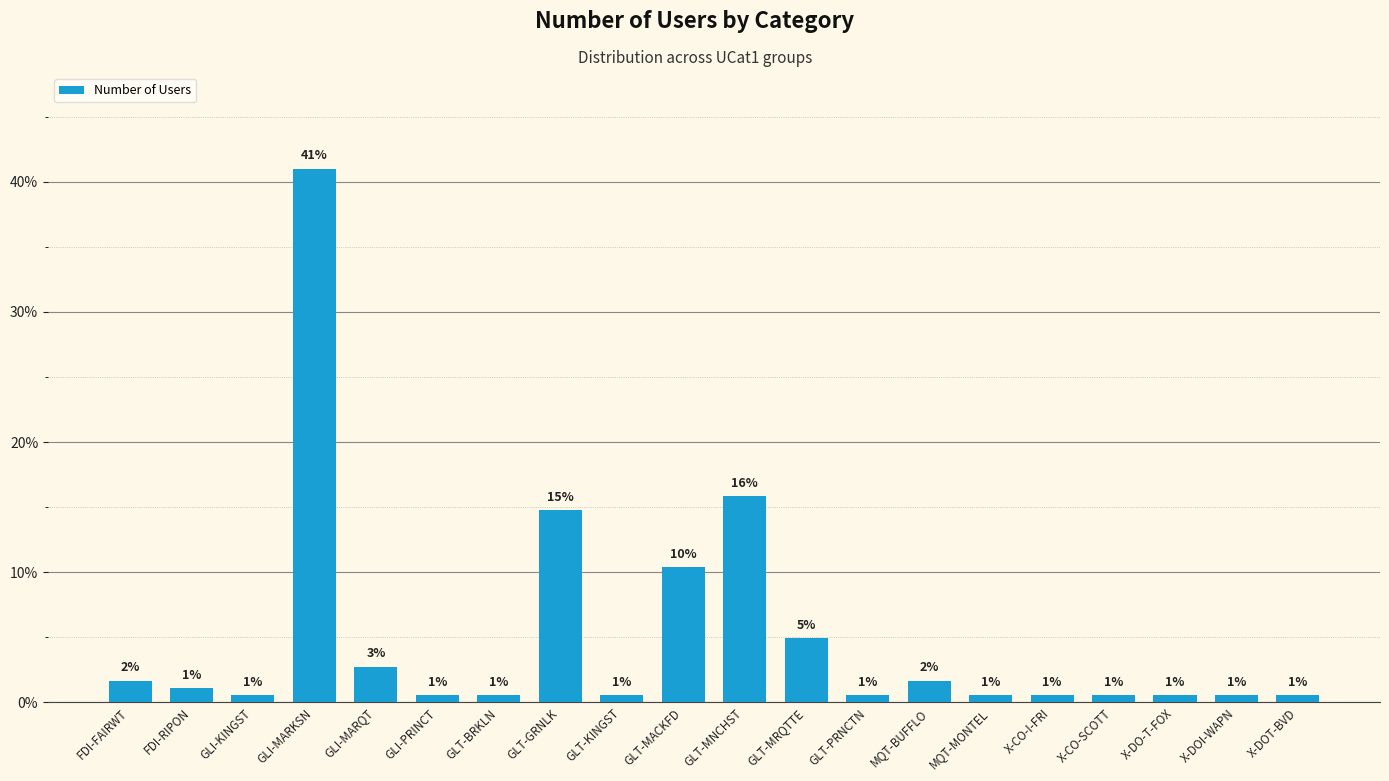

How many bars are there in total?

20